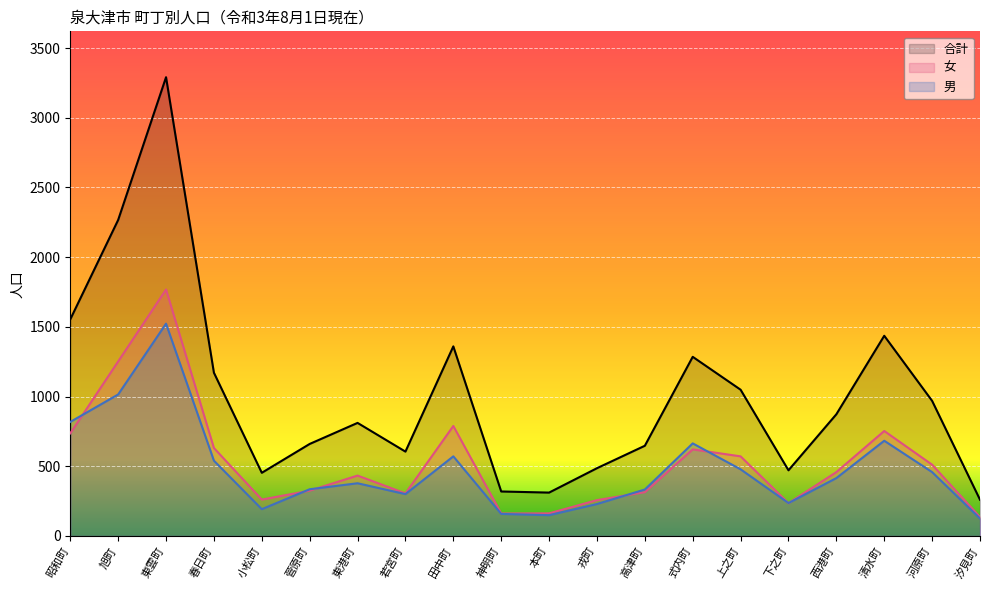

At which label does 女 reach its minimum?

汐見町